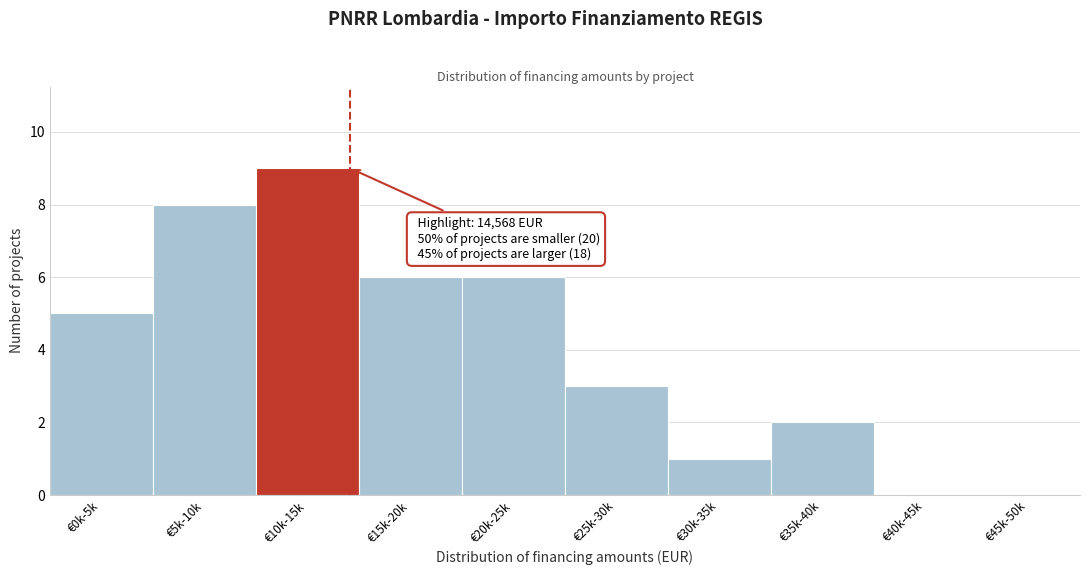

Reading left to right, extract all data points from this chart.

€0k-5k=5	€5k-10k=8	€10k-15k=9	€15k-20k=6	€20k-25k=6	€25k-30k=3	€30k-35k=1	€35k-40k=2	€40k-45k=0	€45k-50k=0